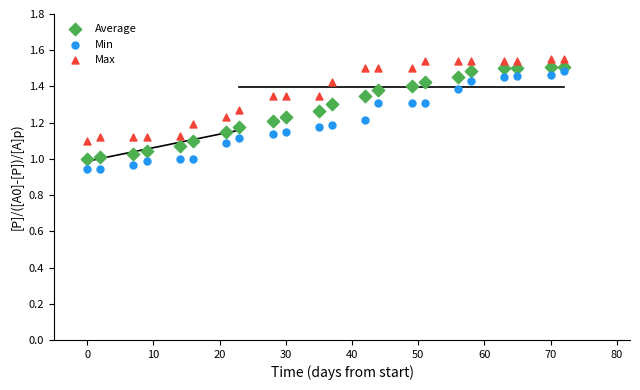

Across all data points, what is the range of Y values (max minus min)?

0.6